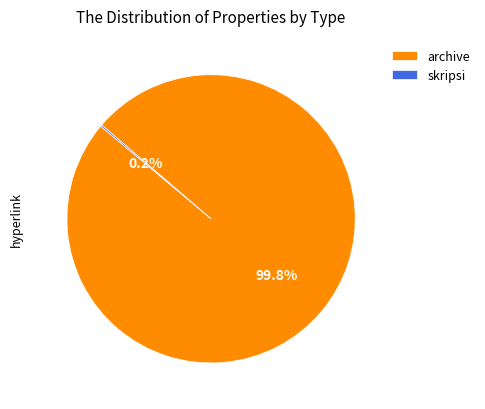

To the nearest percent, what percentage of the pie is archive?

100%